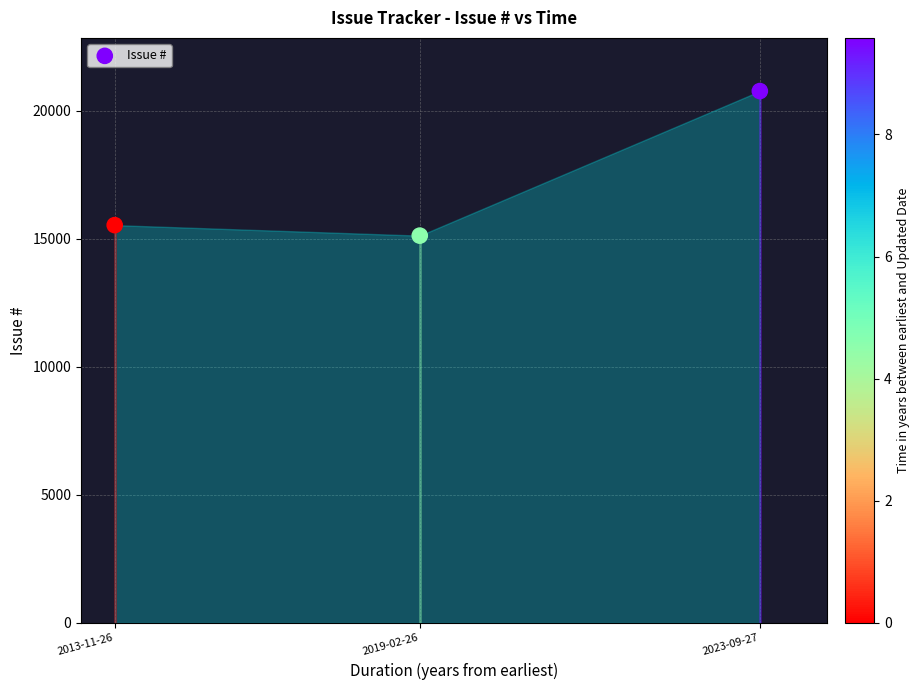

Approximately how many times larger is the value at 2019-02-26 compared to 2013-11-26?

1.0